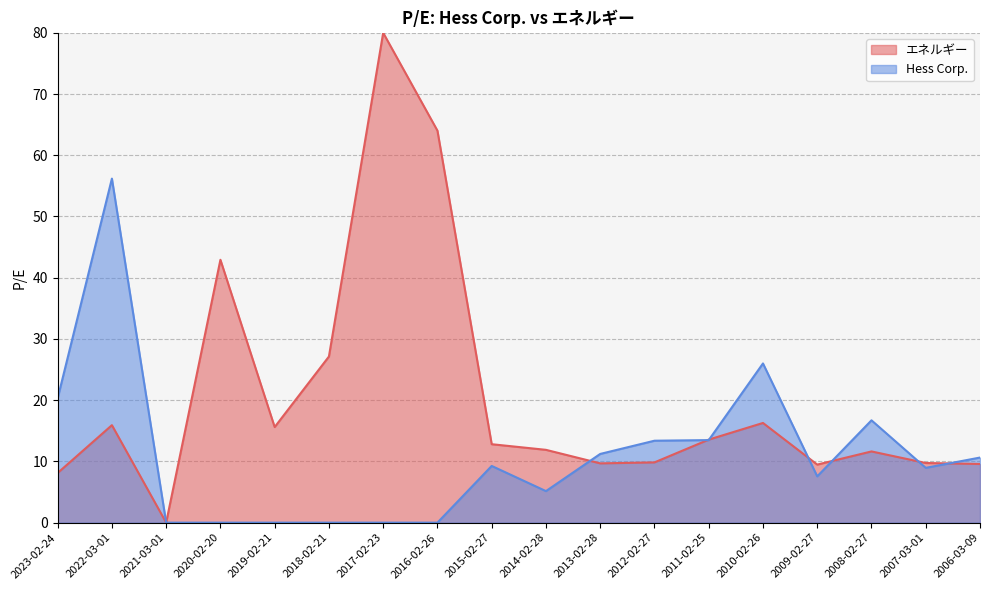

The value at 2018-02-21 is -25.3. True or false?

False